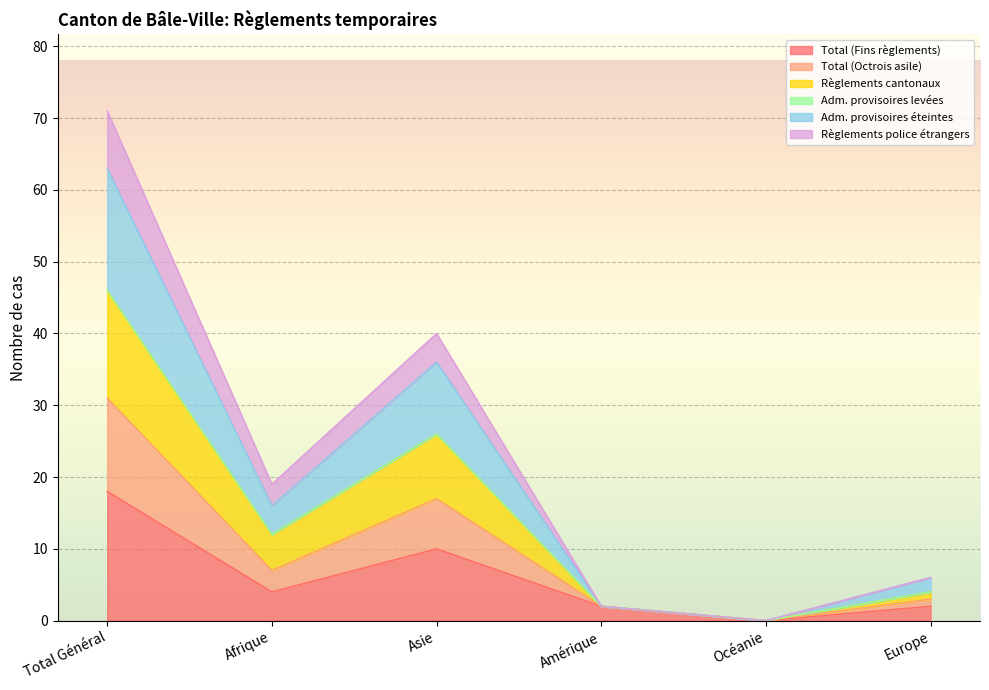

The Total (Fins règlements) series shows 0 at Océanie. True or false?

True